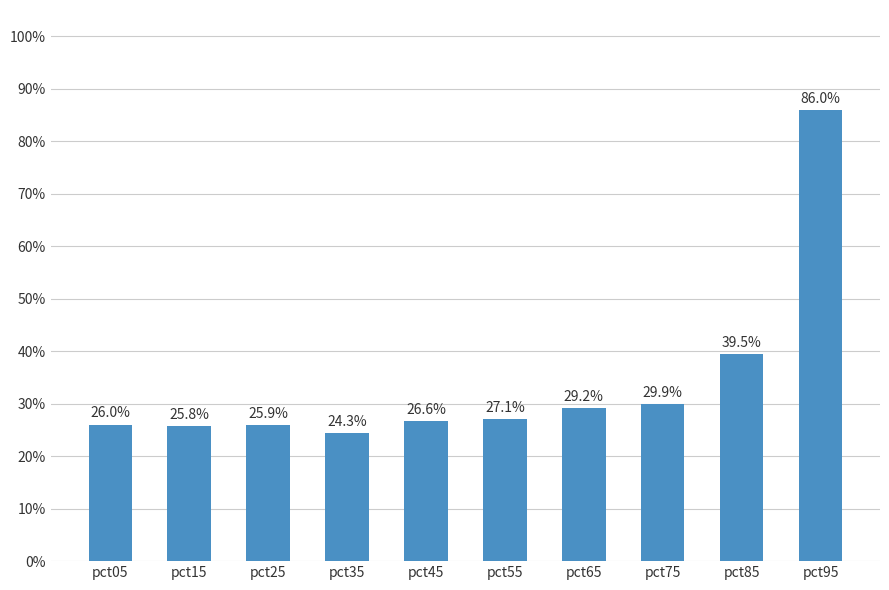

List the labels in order of value, largest first.

pct95, pct85, pct75, pct65, pct55, pct45, pct05, pct25, pct15, pct35